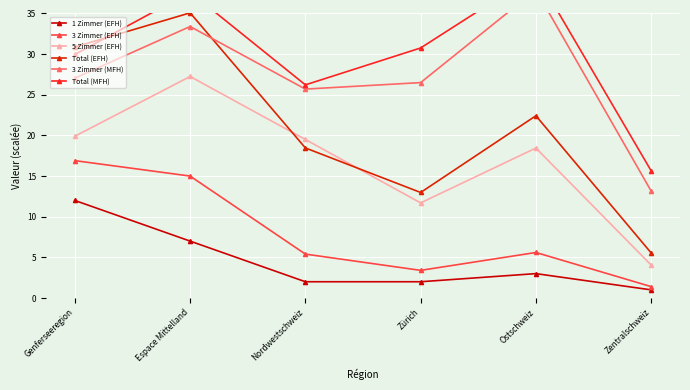

Reading right to left, list all the values displayed in this chart.

1 Zimmer (EFH): 1.0	3.0	2.0	2.0	7.0	12.0
3 Zimmer (EFH): 1.4	5.6	3.4	5.4	15.0	16.9
5 Zimmer (EFH): 4.0	18.4	11.7	19.5	27.2	19.9
Total (EFH): 5.5	22.4	13.0	18.5	35.1	30.9
3 Zimmer (MFH): 13.2	37.9	26.5	25.7	33.4	27.1
Total (MFH): 15.6	39.8	30.8	26.2	37.6	30.0